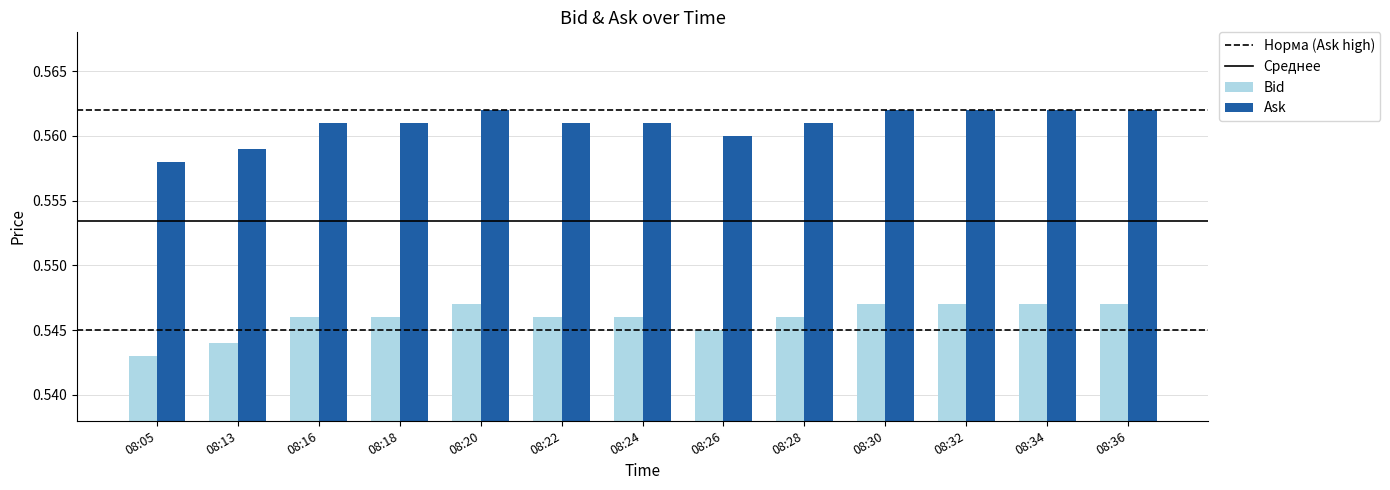

Which category has the lowest value in the Bid series?

08:05